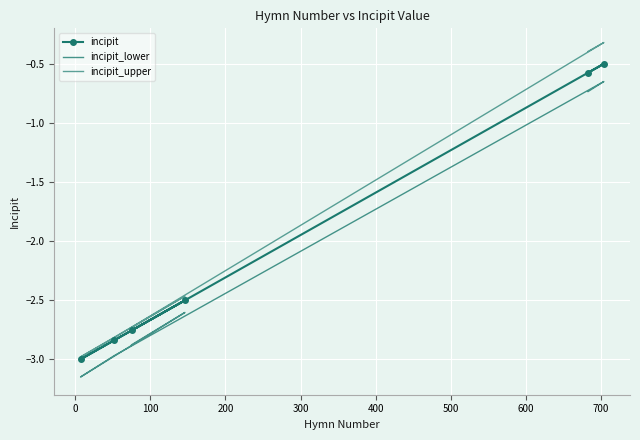

What is the difference between the maximum and second lowest values in the incipit_upper series?

2.5